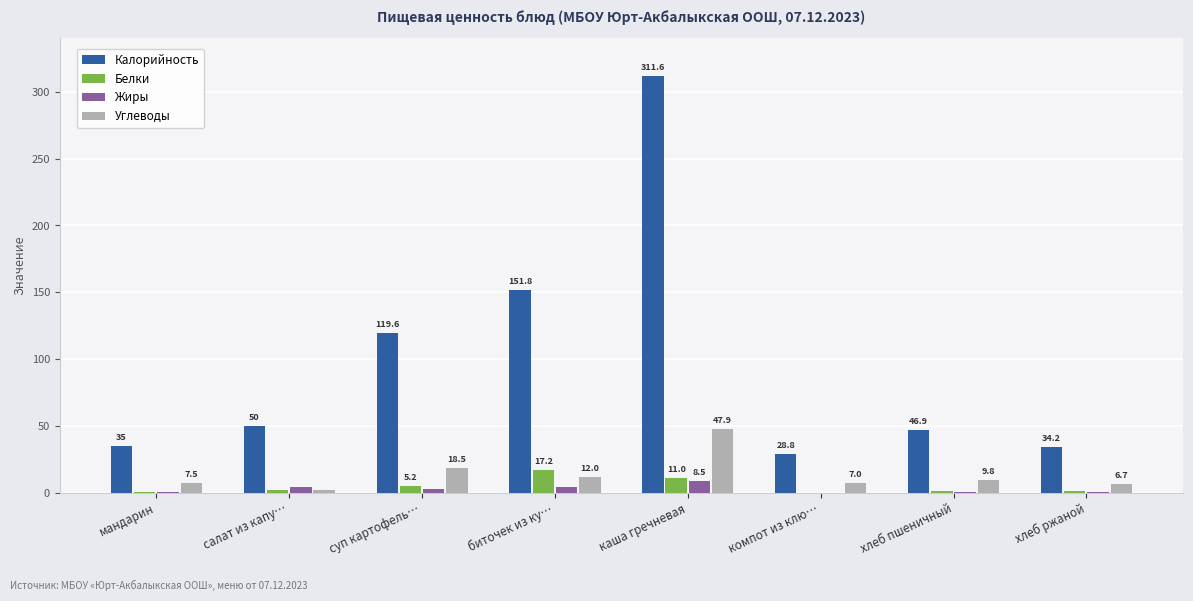

What is the maximum value shown in the chart?

311.6